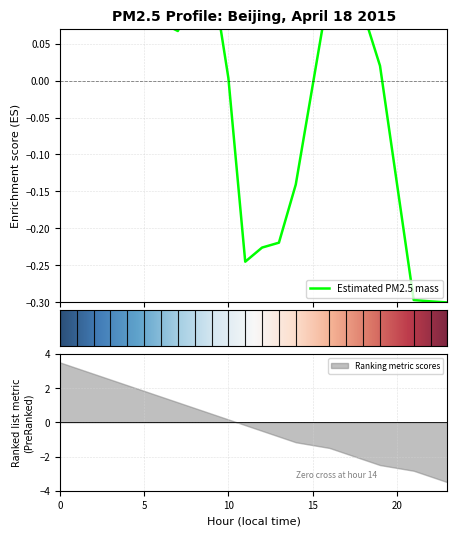

The Ranking metric scores series shows 1.8 at 5. True or false?

True